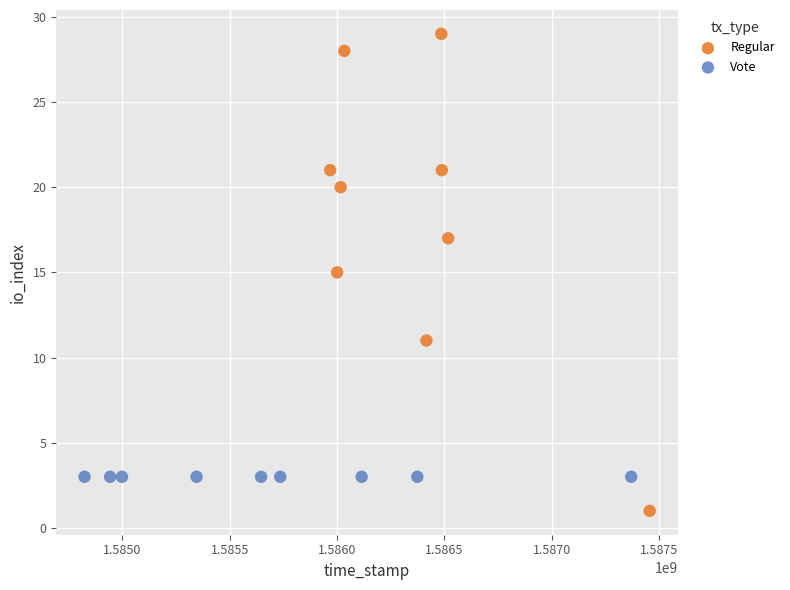

Which series contains the lowest Y value?

Regular